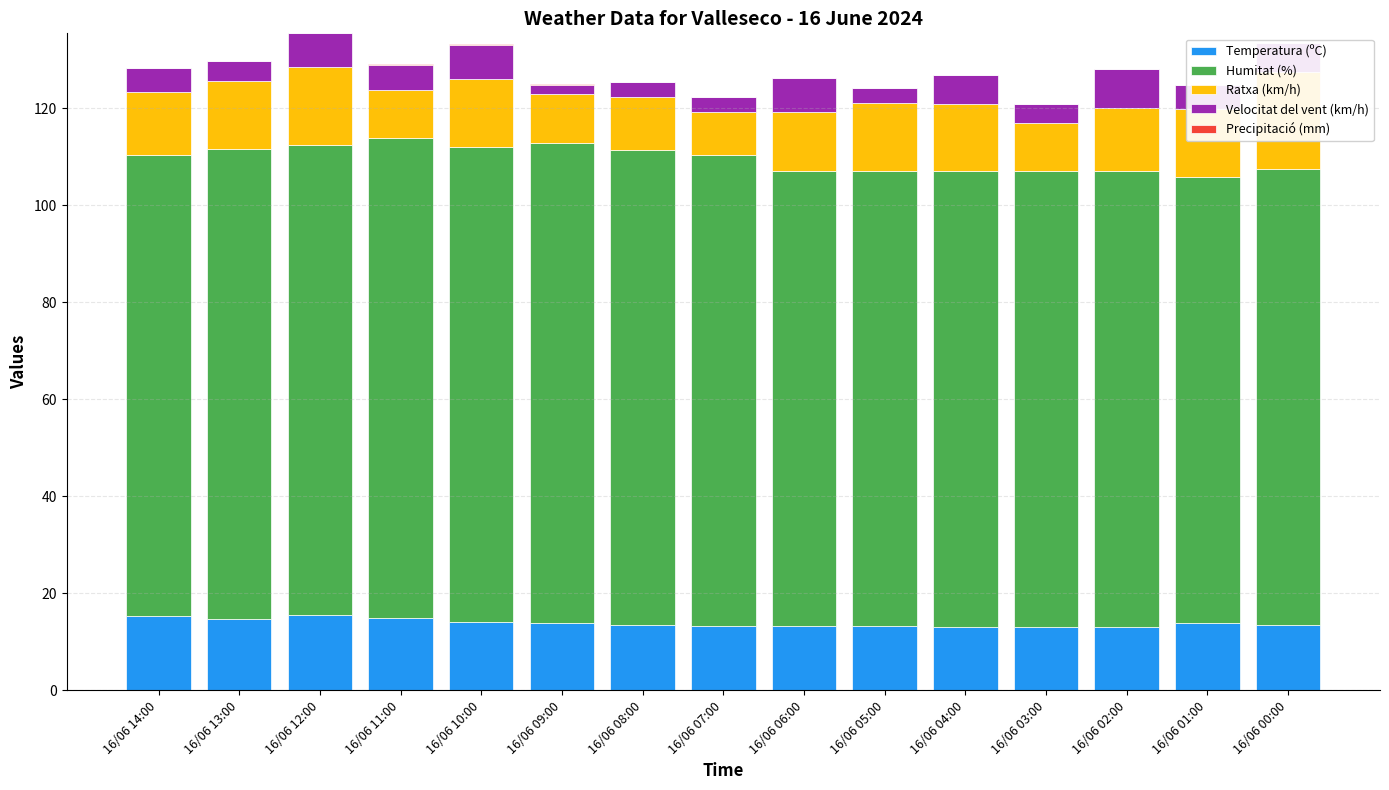

How many groups of bars are there?

15